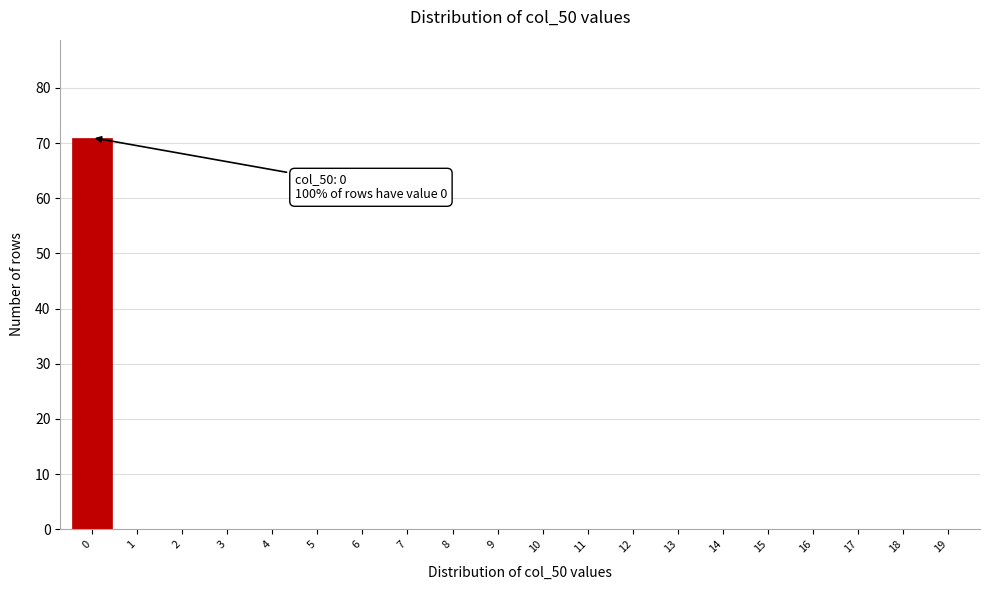

Reading left to right, list all the values displayed in this chart.

0=71	1=0	2=0	3=0	4=0	5=0	6=0	7=0	8=0	9=0	10=0	11=0	12=0	13=0	14=0	15=0	16=0	17=0	18=0	19=0